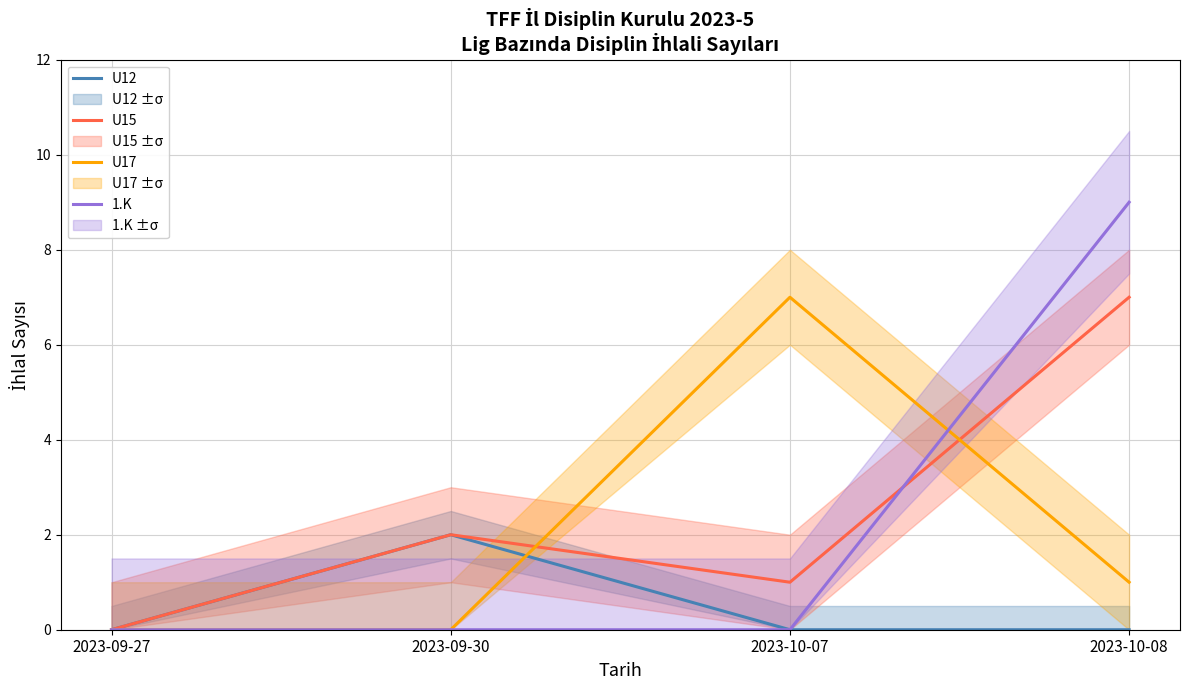

What is the sum of all U15 values?

10